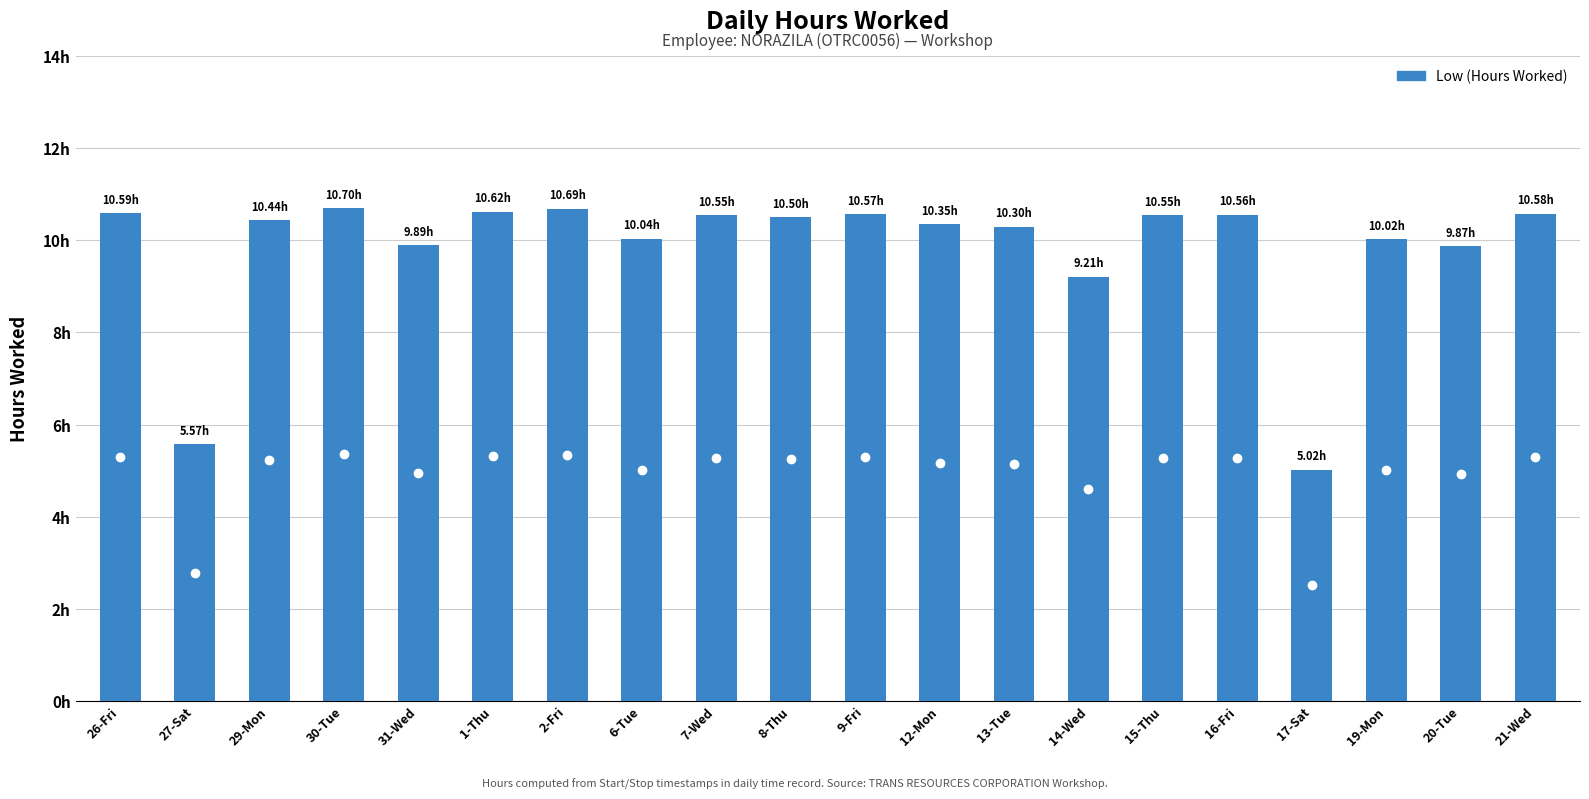

Are the bars horizontal?

No